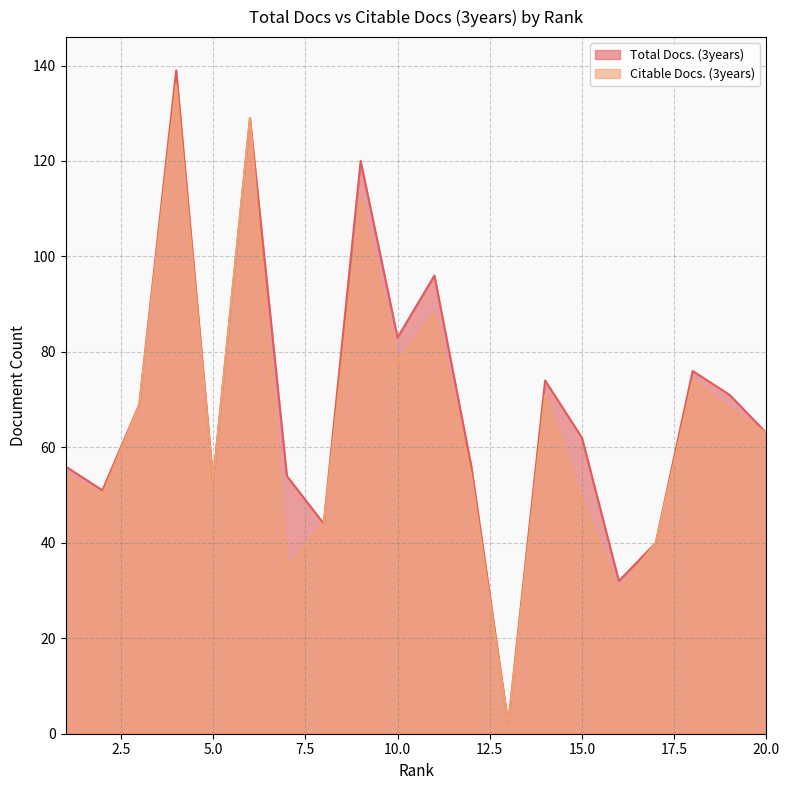

What is the value of the Citable Docs. (3years) point at the 19th from the left?

68